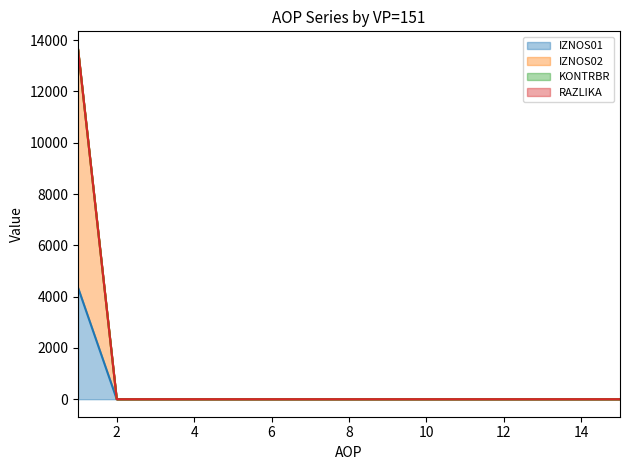

At which category does the chart reach its peak across all series?

1